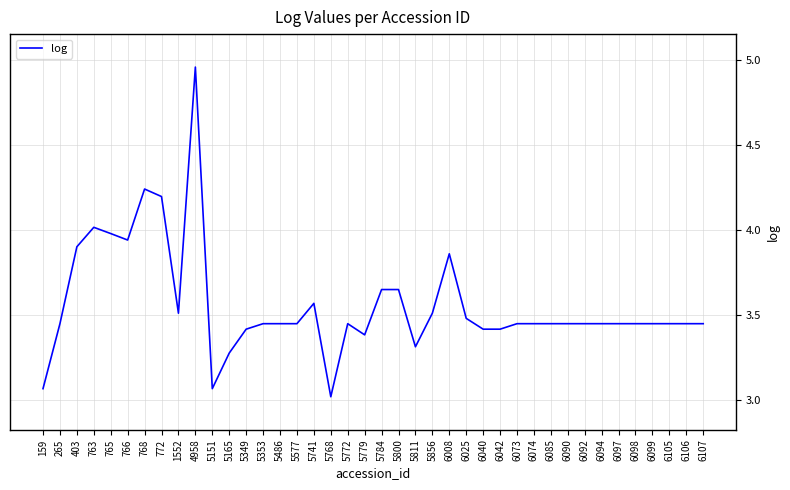

Which category has the lowest value across all series?

5768